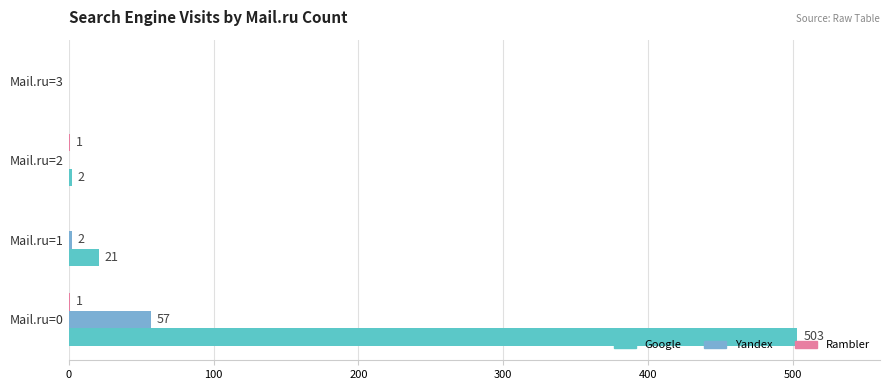

How many positive values does the Google series have?

3